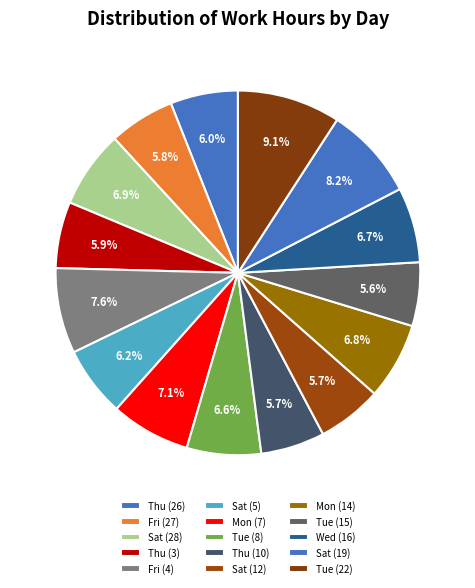

How much of the chart is everything except Sat (28)?

93.1%